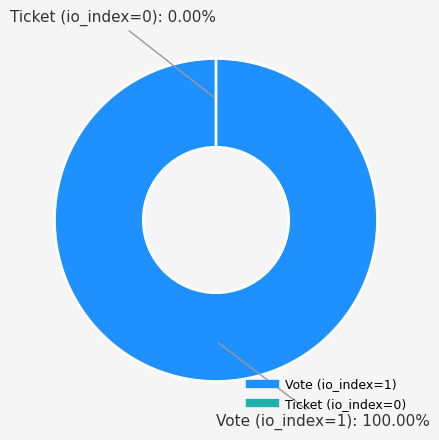

Which category has the biggest portion of the pie?

Vote (io_index=1)